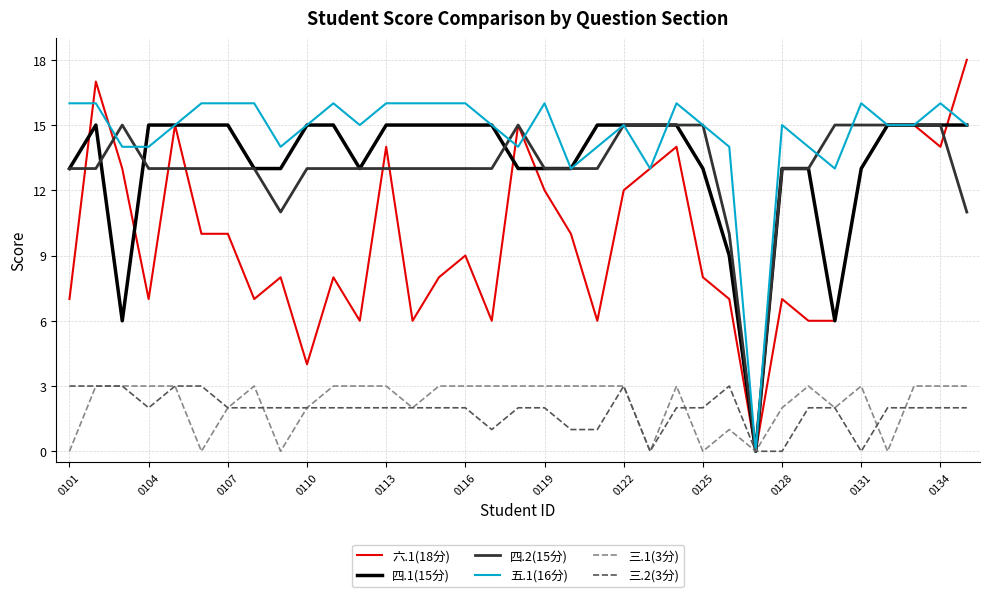

Which series has the widest spread of values?

六.1(18分)